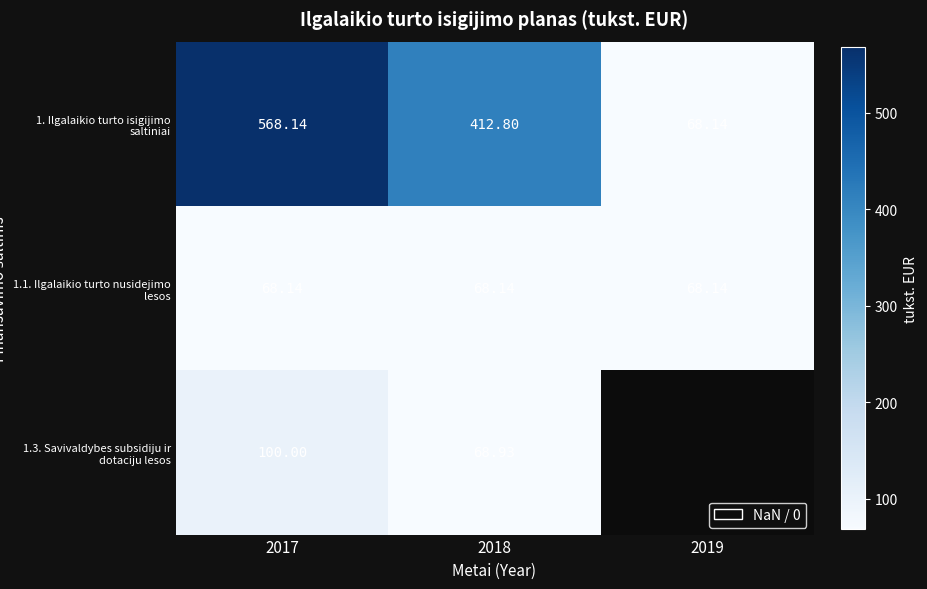

What is the total value across all series at 2017?

736.3